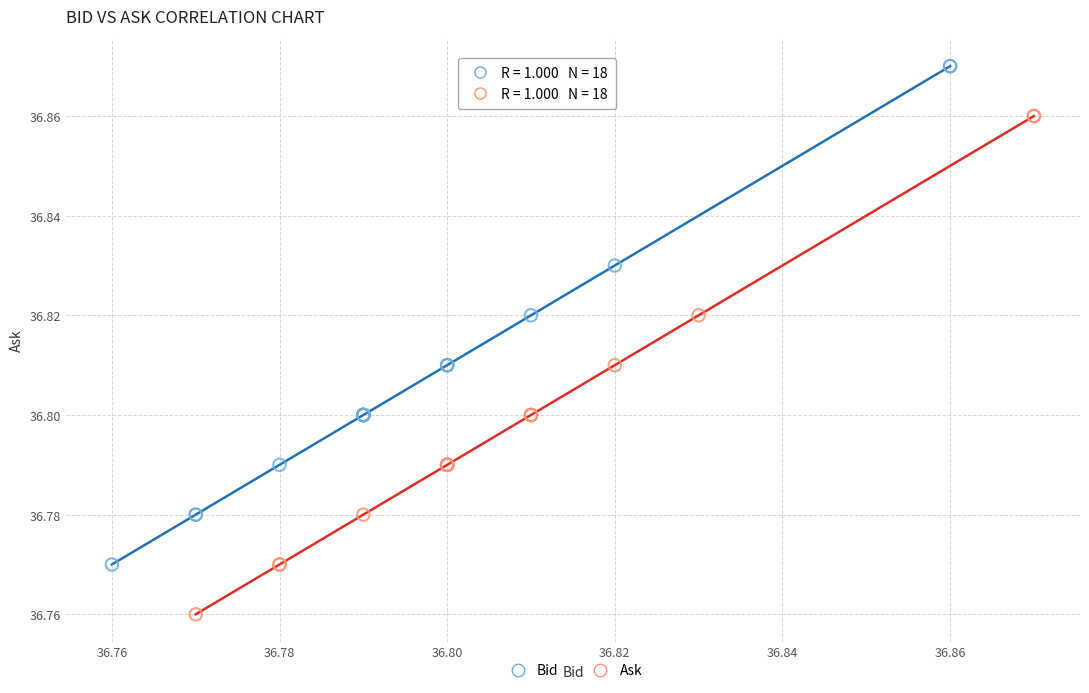

Which series contains the lowest Y value?

Ask